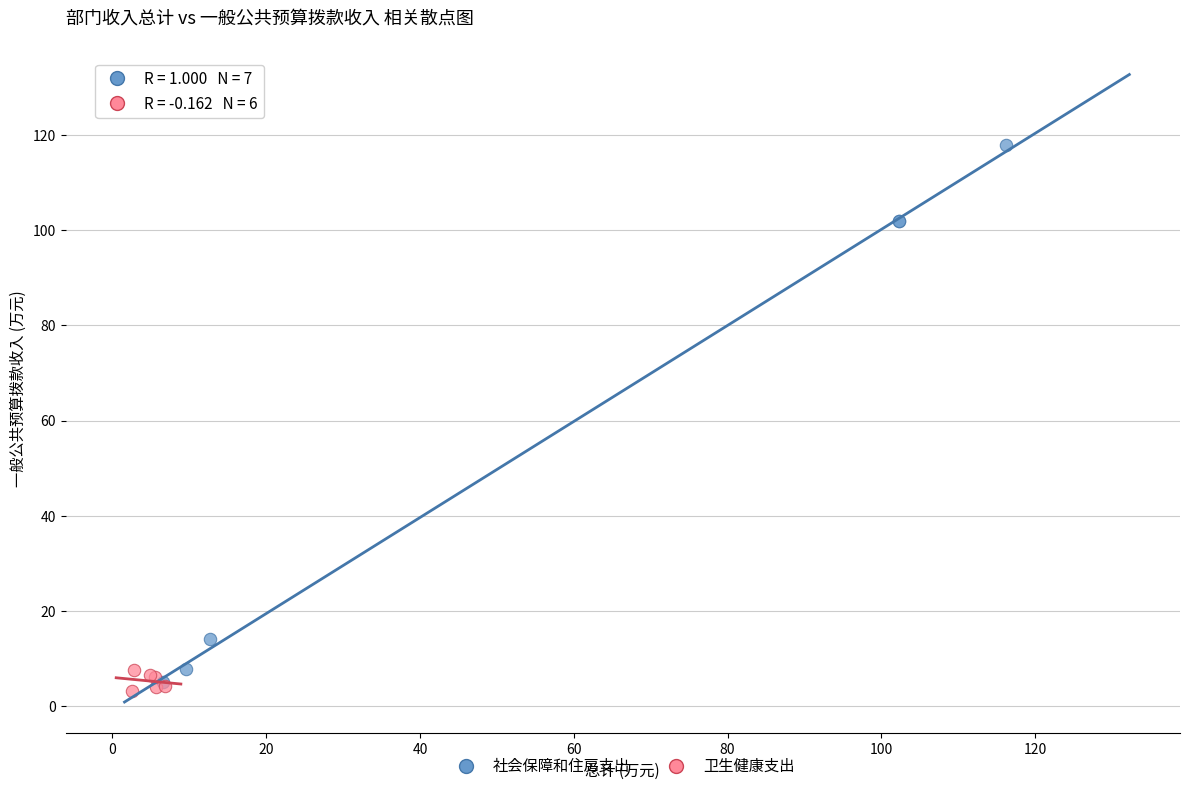

Which series has the widest spread of Y values?

社会保障和住房支出